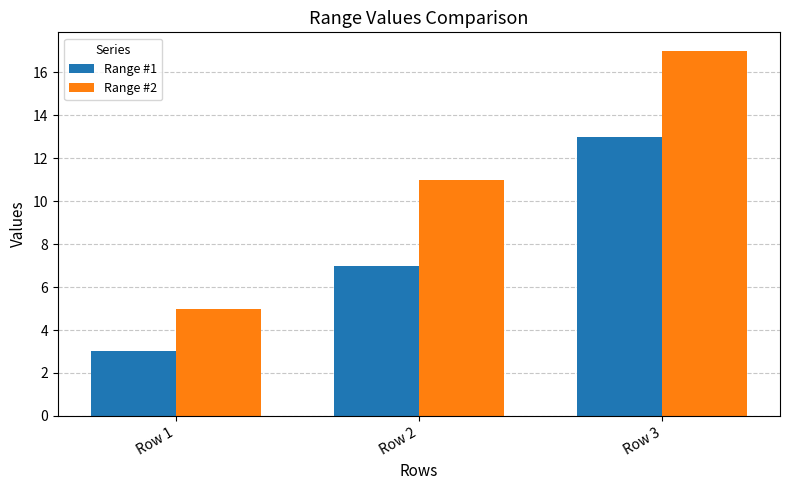

What is the value of the Range #2 bar at the 1st from the left?

5